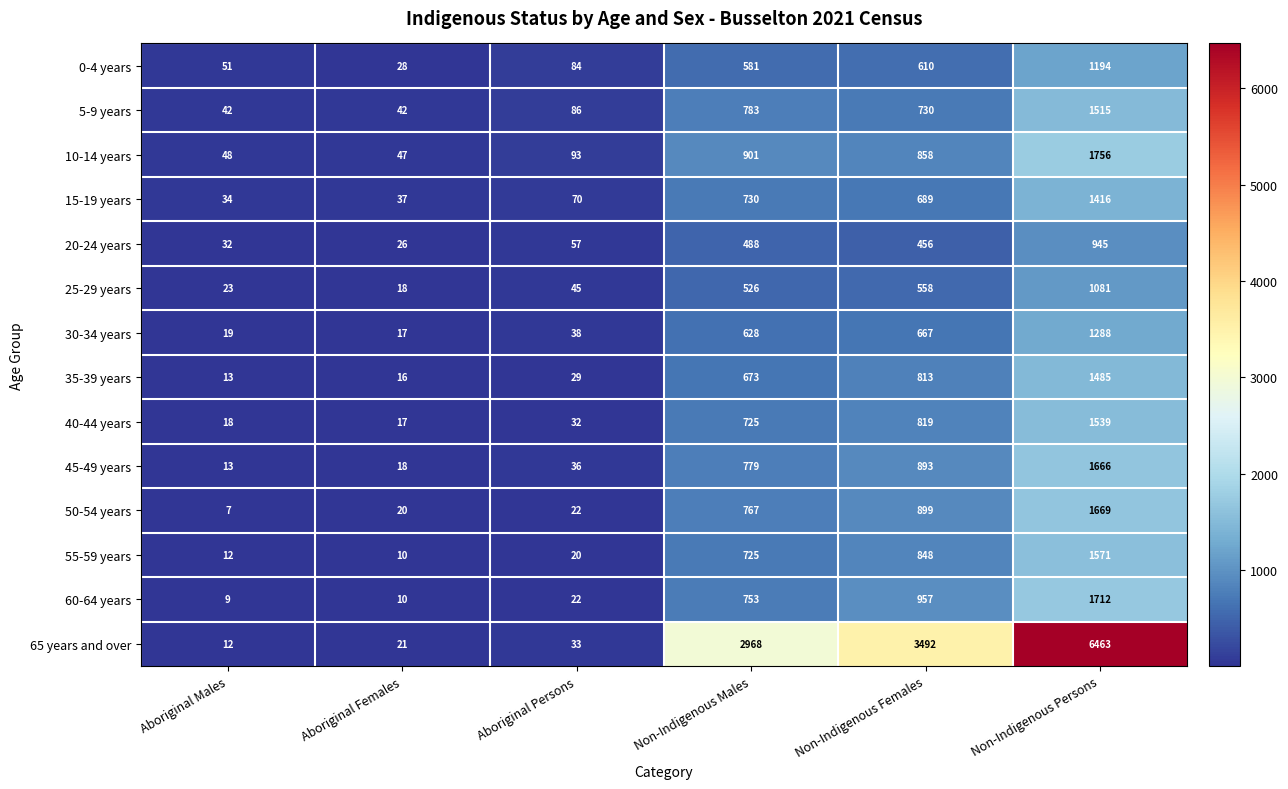

How many data points does each series have?

6